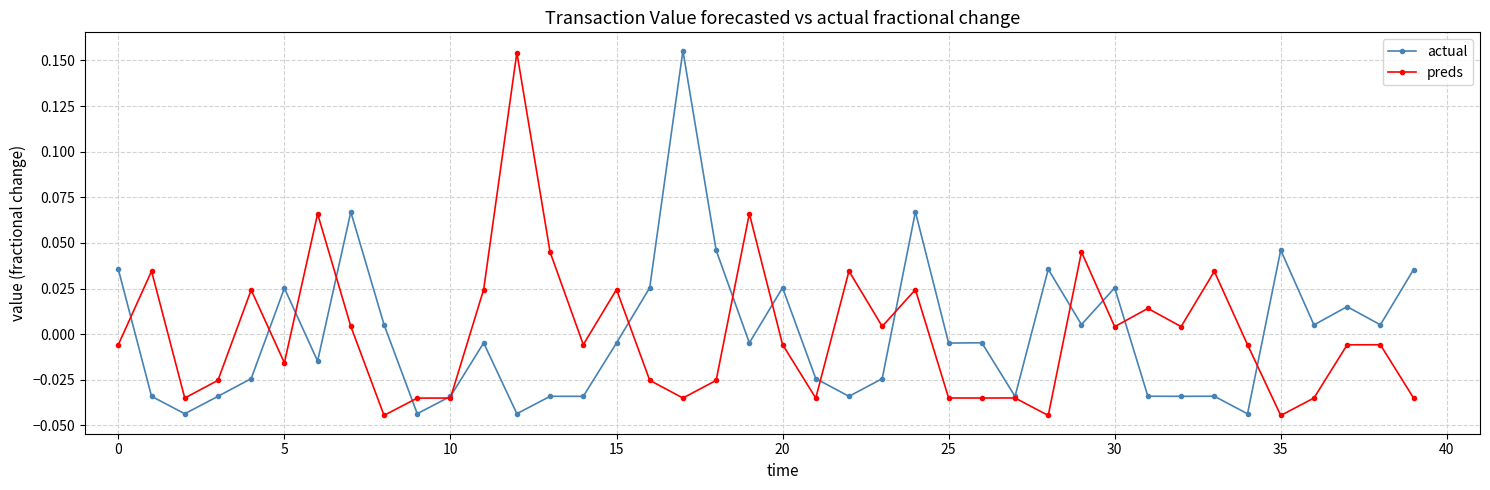

At how many categories does at least one series exceed 0?

30